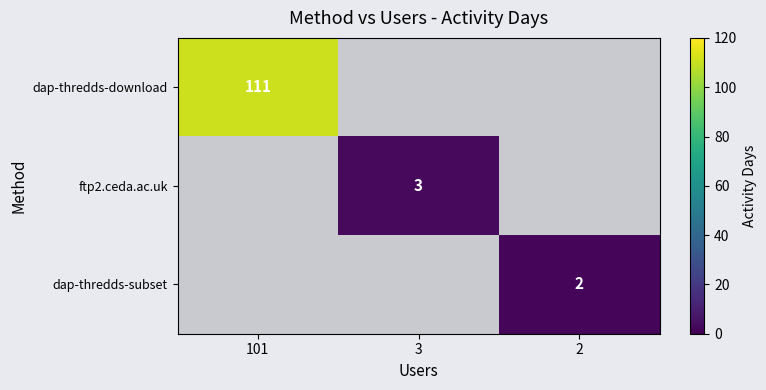

What is the maximum value for dap-thredds-download?

111.0